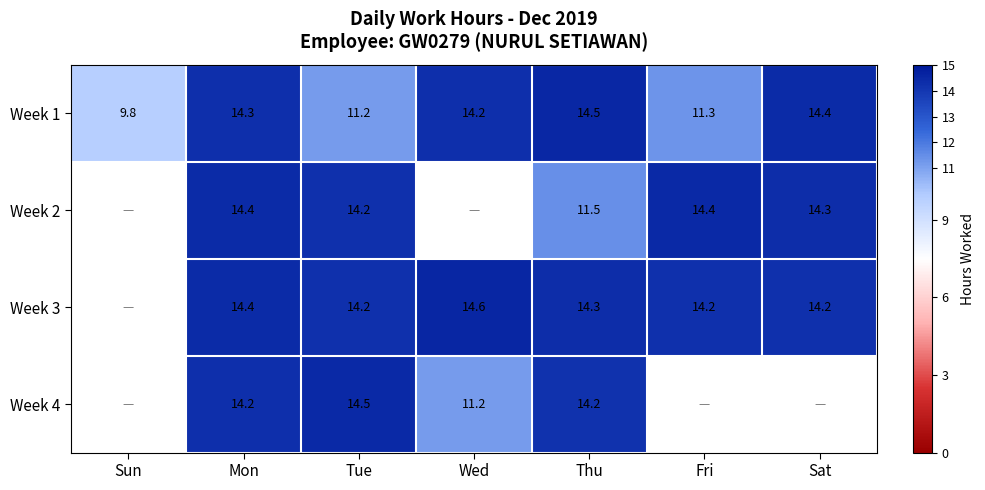

What is the lowest value of the Week 1 series?

9.8